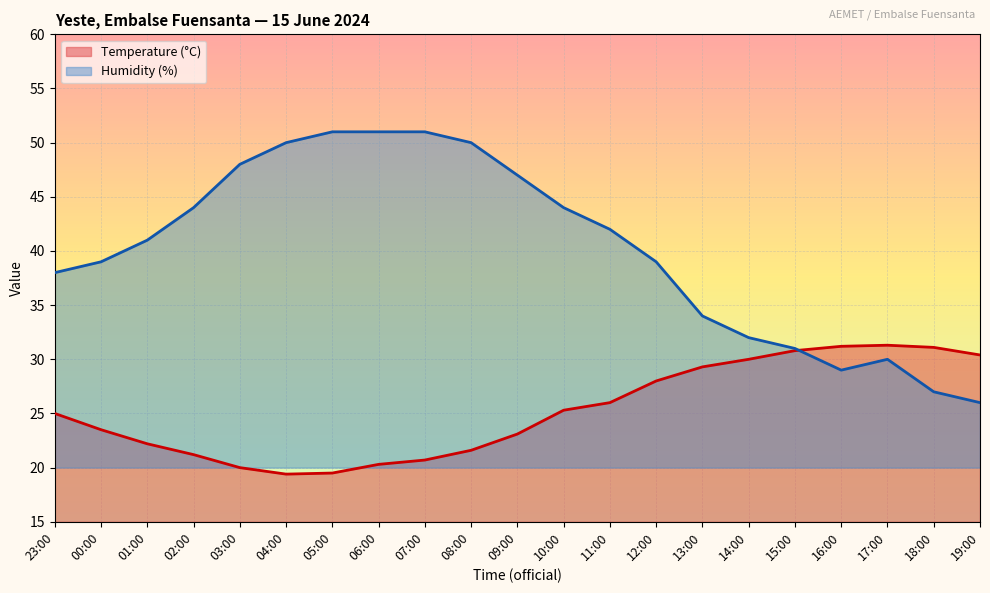

How many data points does each series have?

21